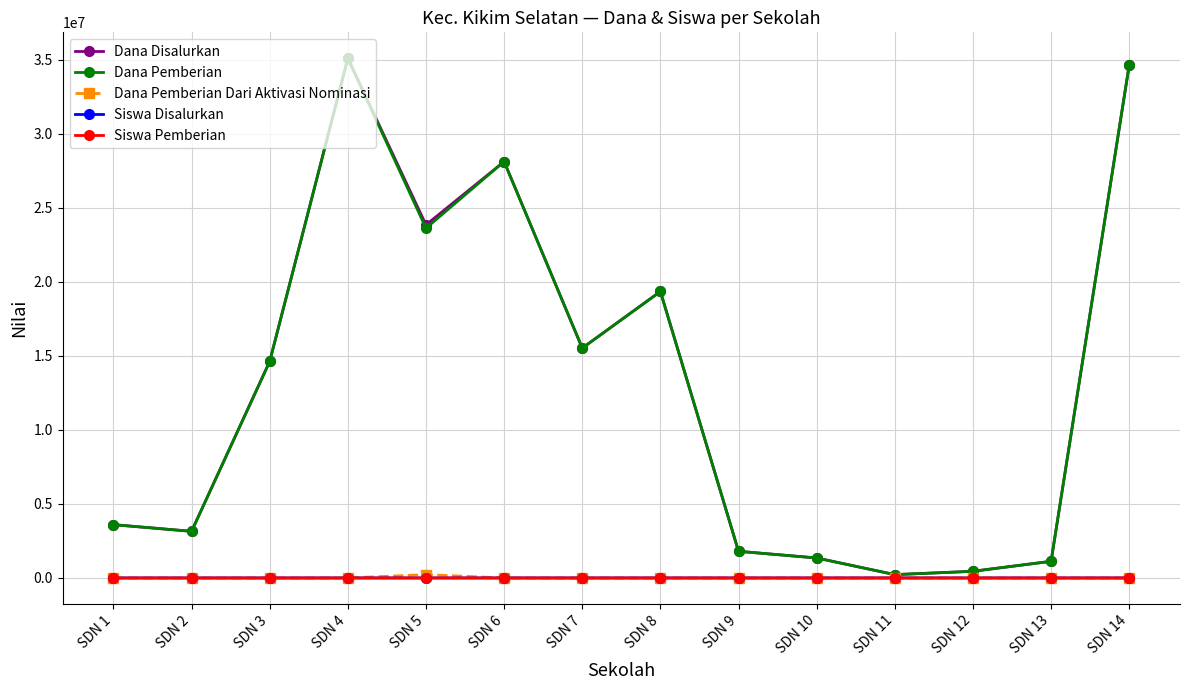

At how many categories does at least one series exceed 25862143?

3